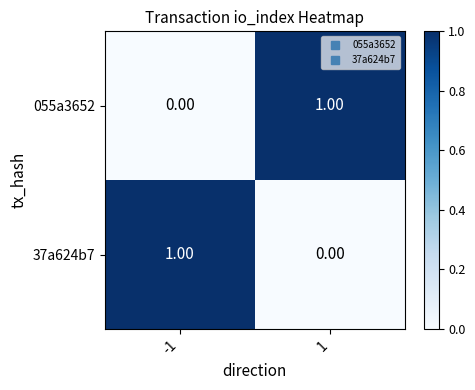

Rank the categories by 37a624b7 value from highest to lowest.

-1, 1